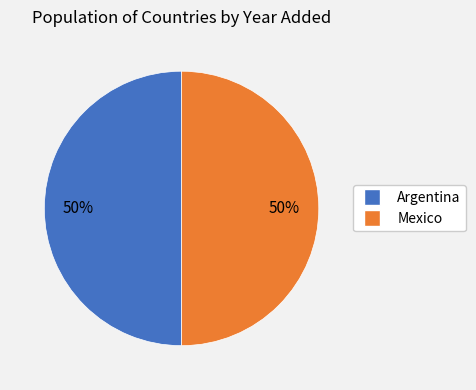

Approximately how many times larger is the value at Mexico compared to Argentina?

1.0